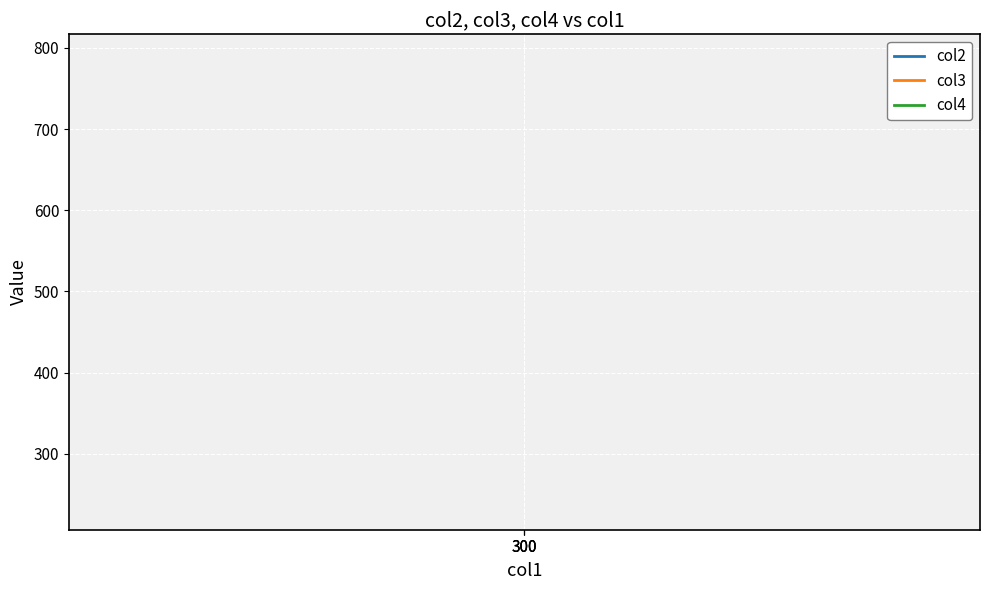

Between 300 and 300, which is larger?

300